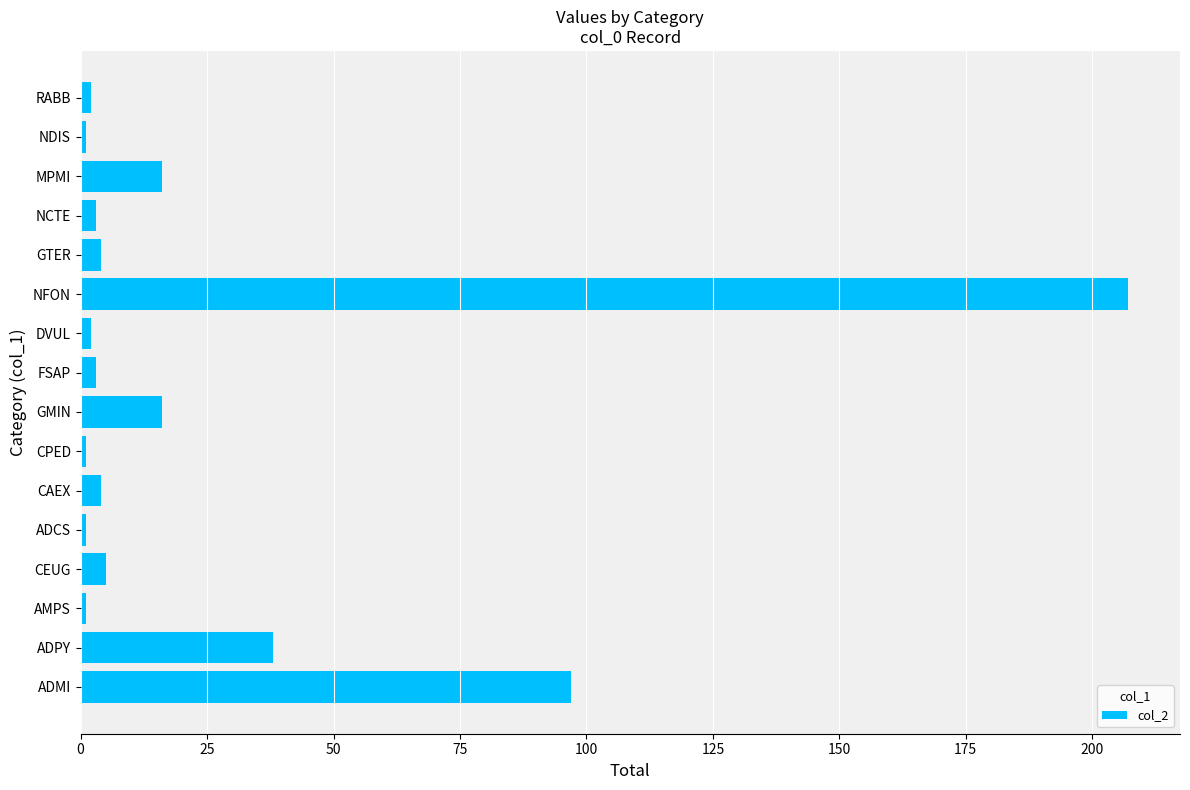

Between CPED and NFON, which is larger?

NFON